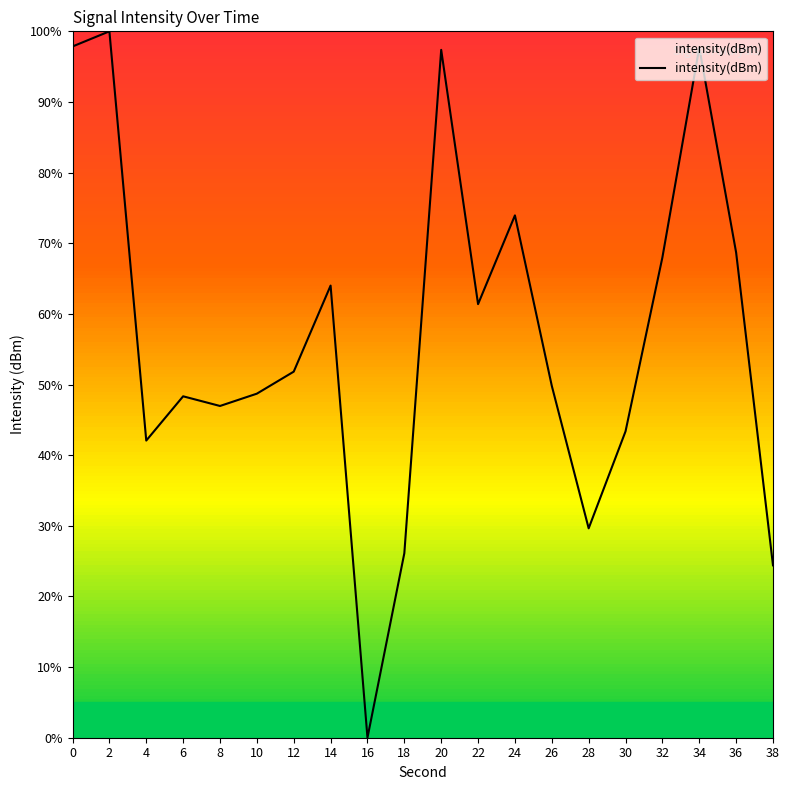

At which category does the data reach its first local peak?

2